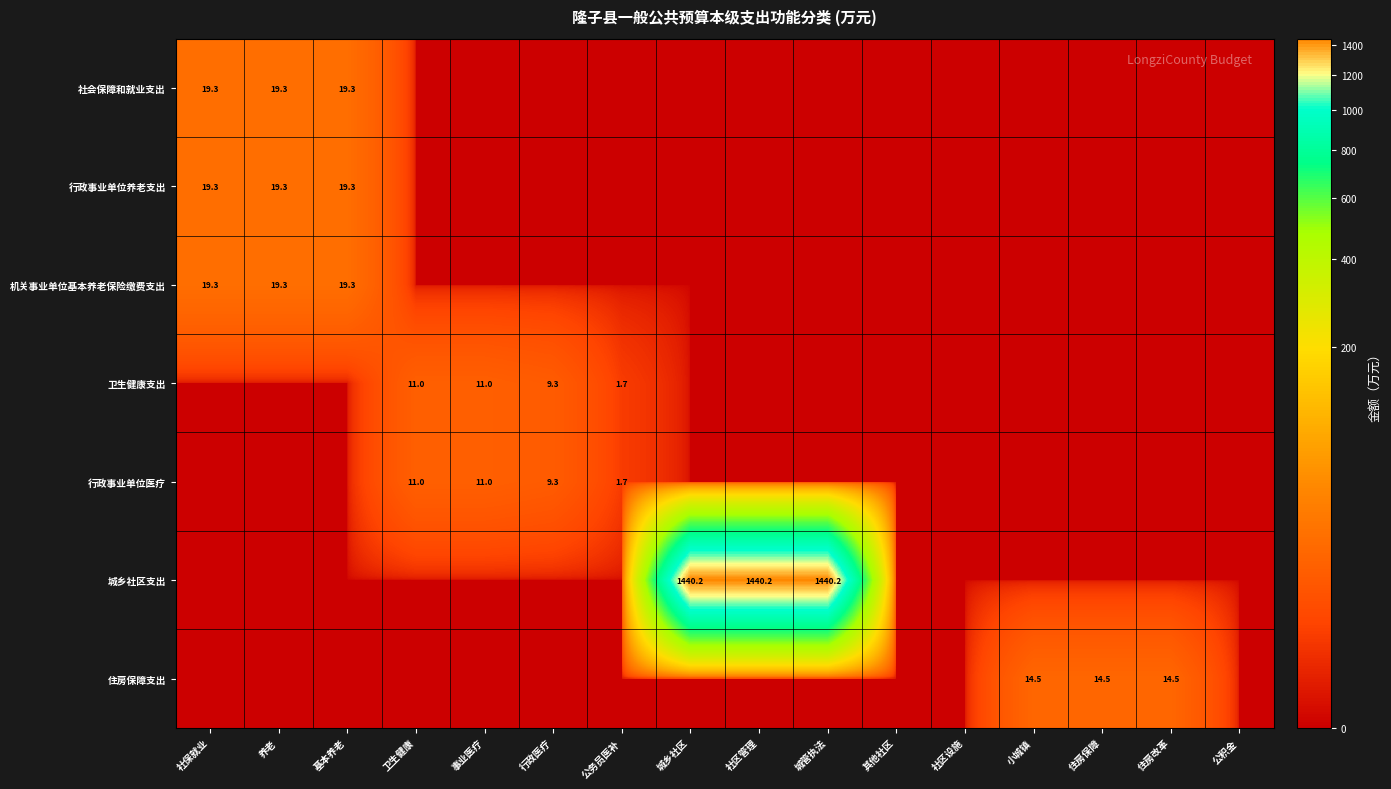

The value of 住房保障支出 at 住房改革 is 7.1. True or false?

False